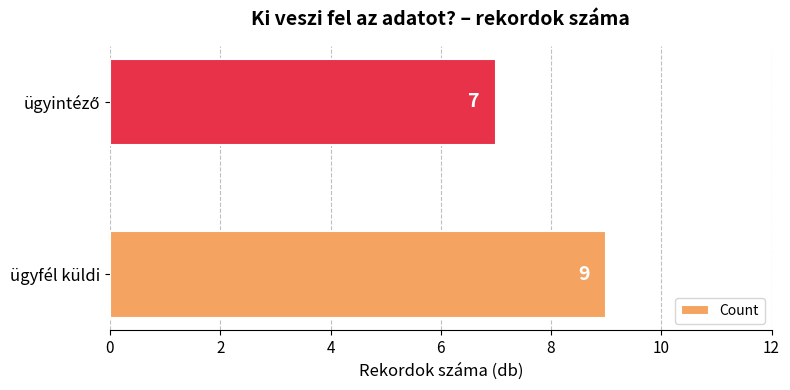

Does the chart contain stacked bars?

No